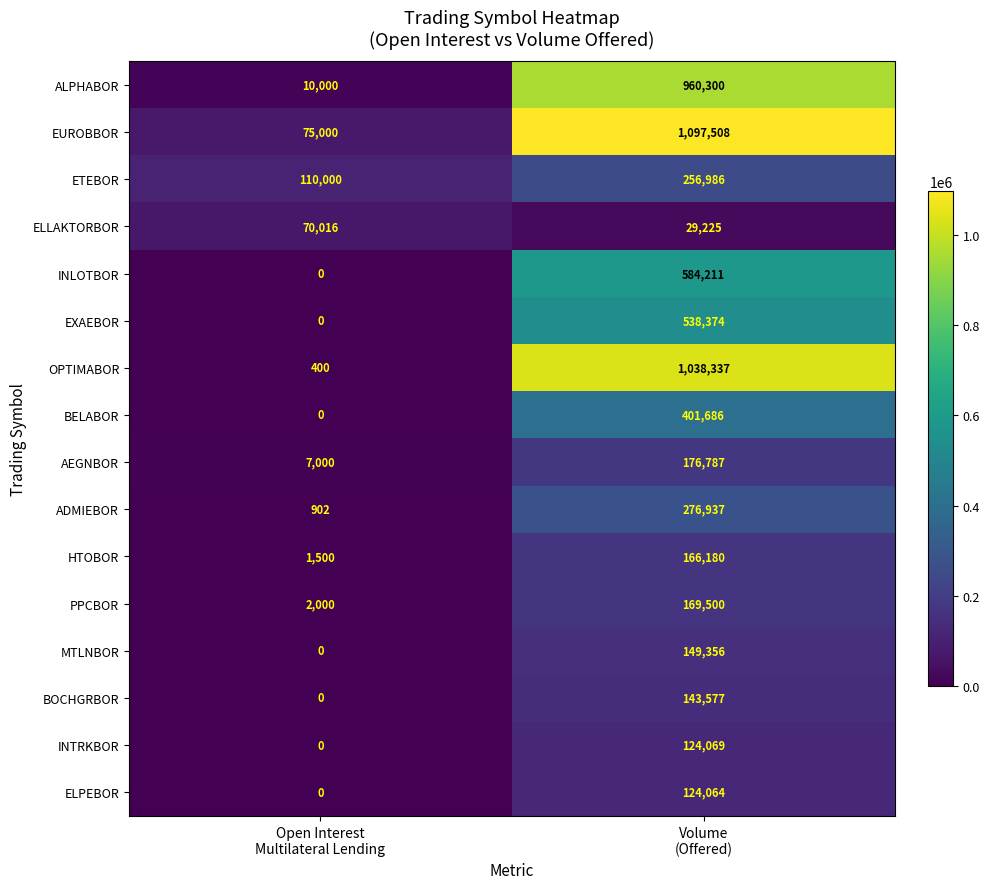

Which series has the widest spread of values?

OPTIMABOR